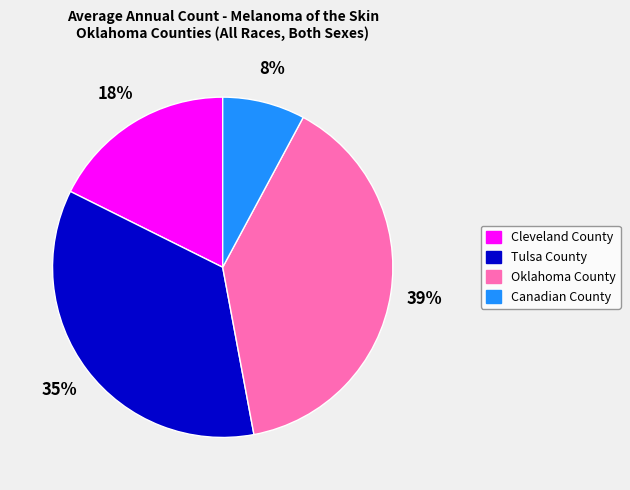

What is the largest slice in the pie chart?

Oklahoma County